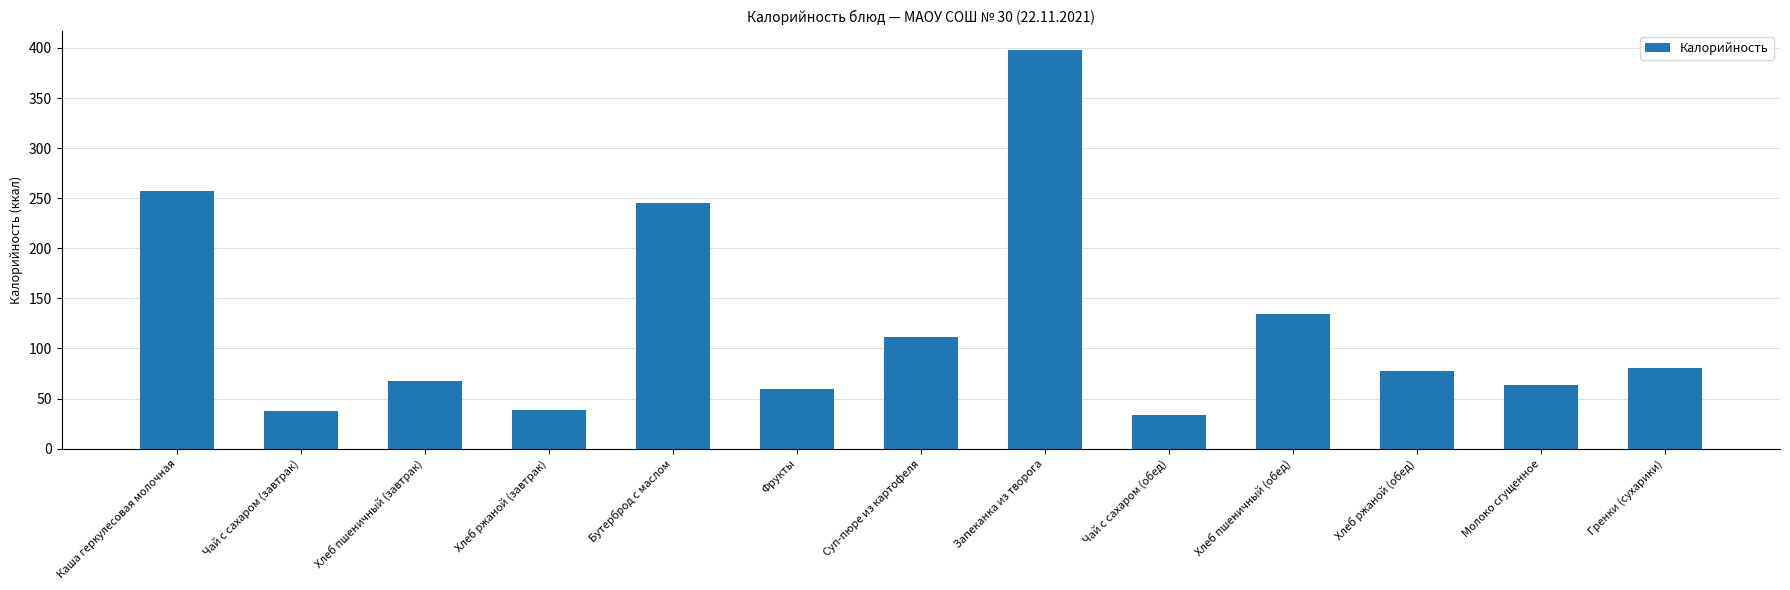

What is the difference between the maximum and minimum values?

363.5